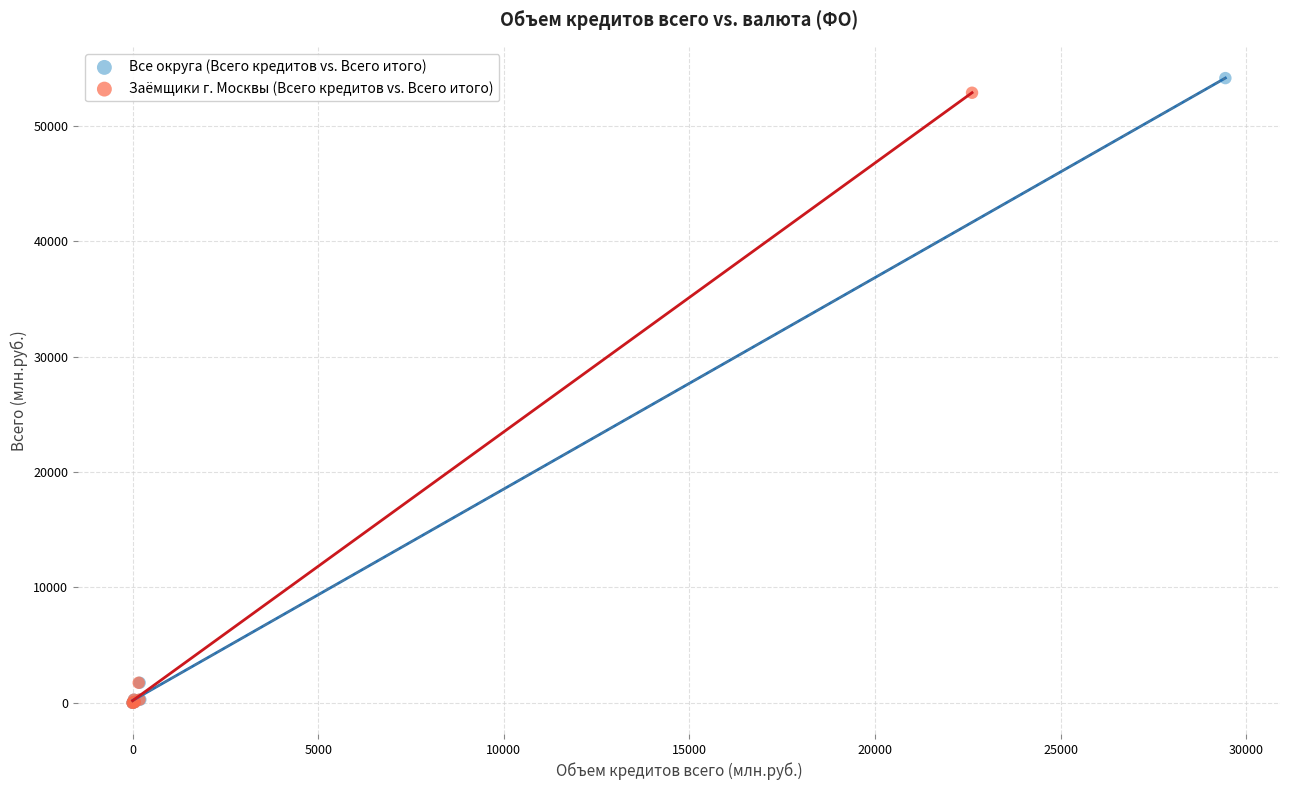

What are all the series names shown in the legend?

Все округа (Всего кредитов vs. Всего итого), Заёмщики г. Москвы (Всего кредитов vs. Всего итого)